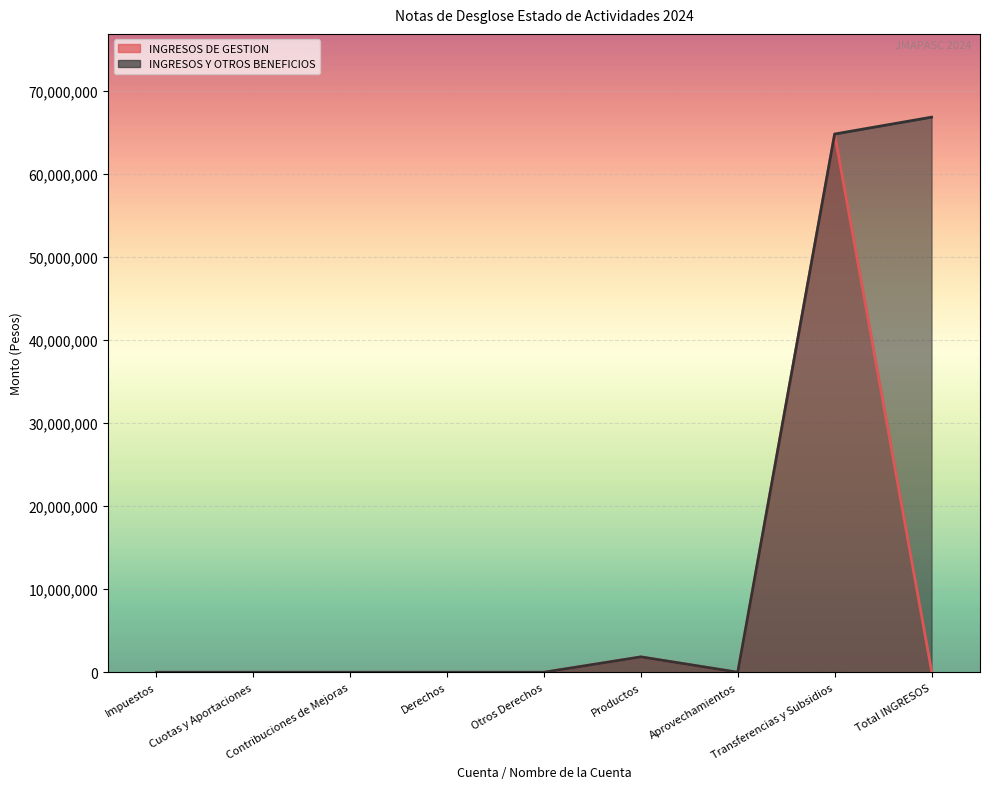

Rank the series by their maximum value, from lowest to highest.

INGRESOS DE GESTION, INGRESOS Y OTROS BENEFICIOS